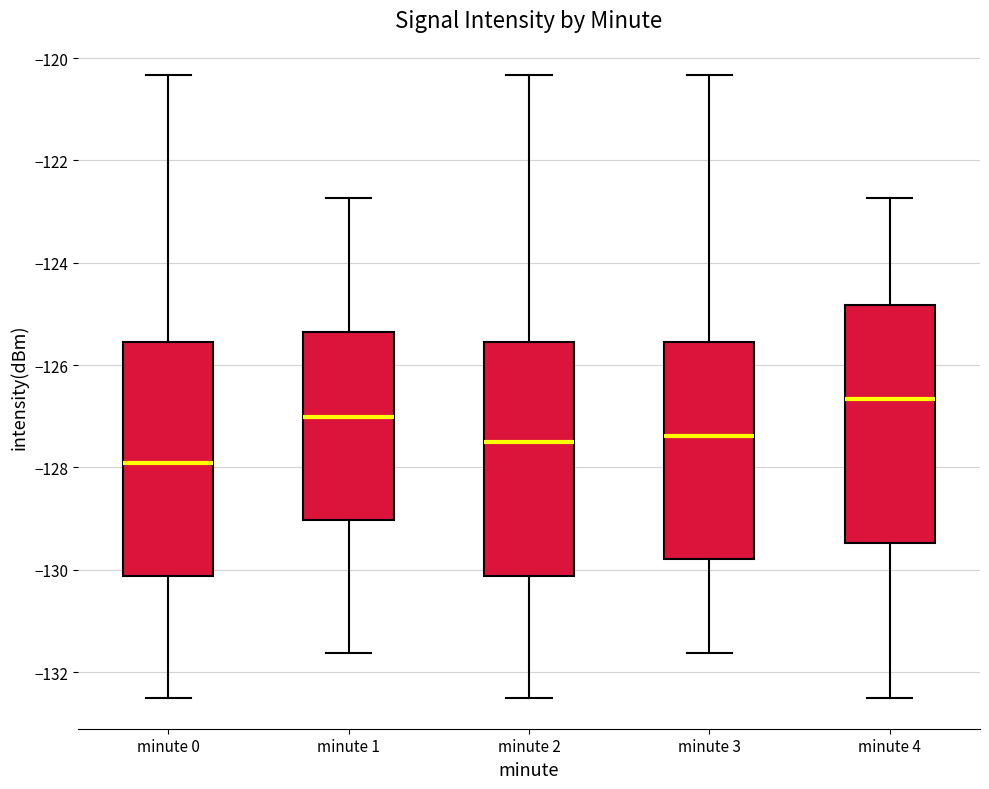

Which box has the highest median line?

minute 4